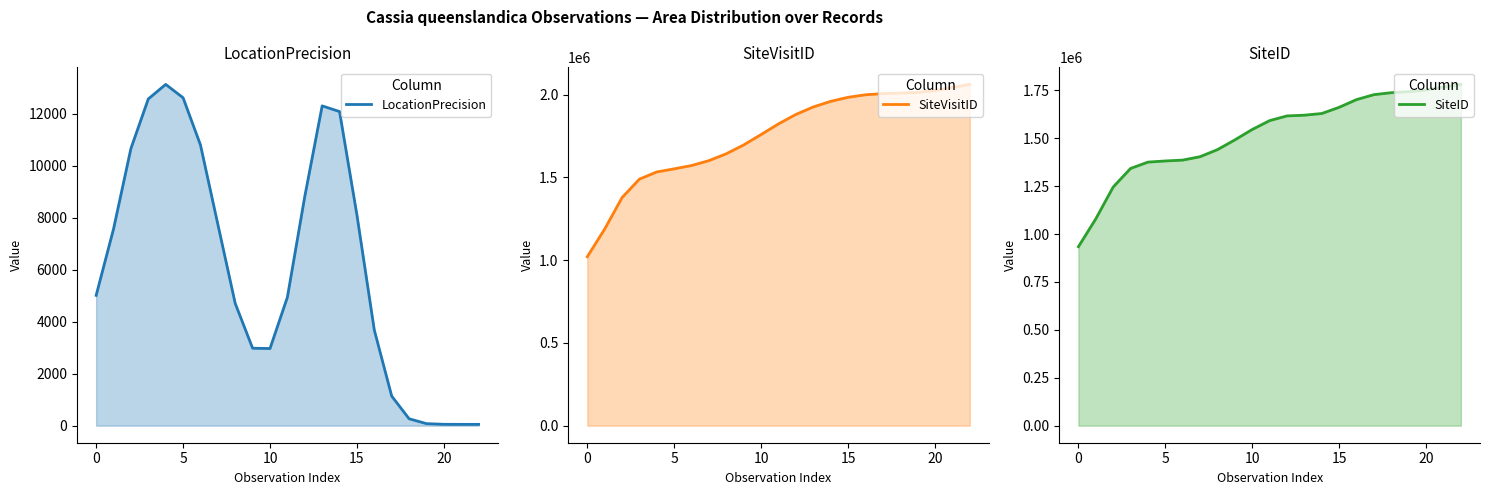

What is the highest value of the SiteID series?

1780860.2